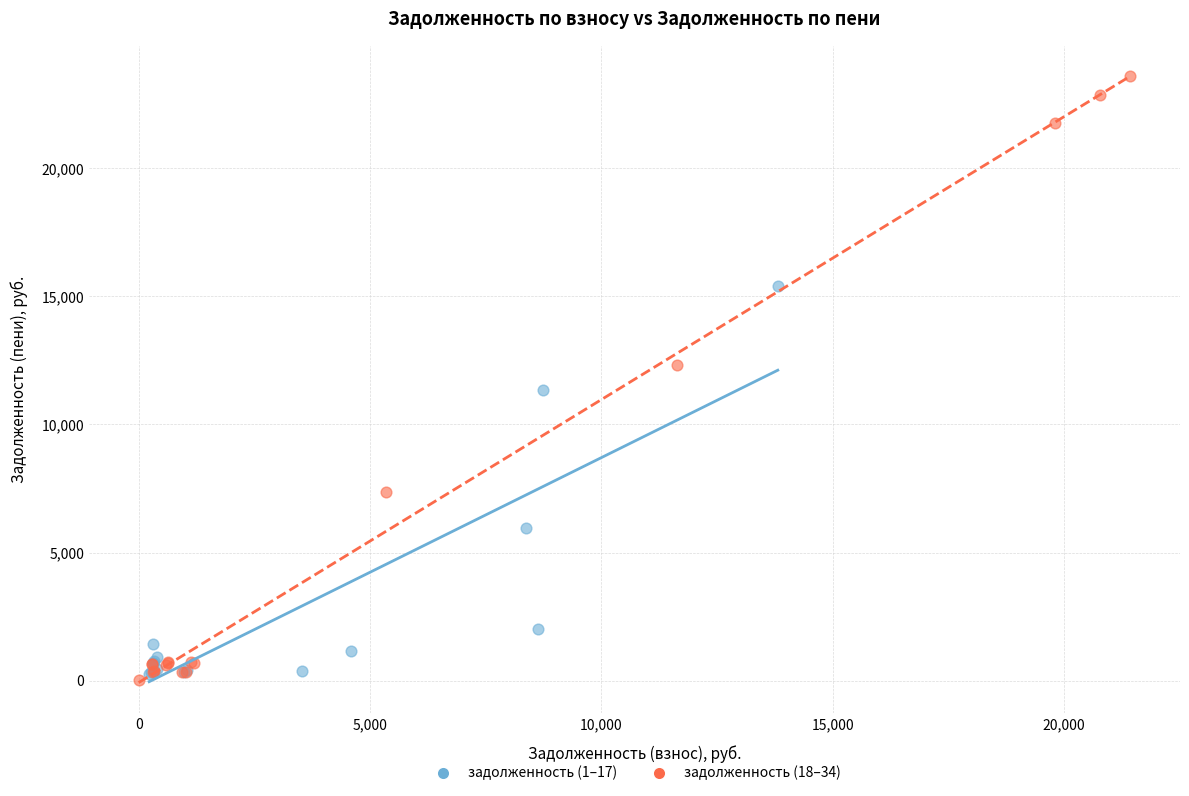

Which series contains the highest Y value?

задолженность (18–34)